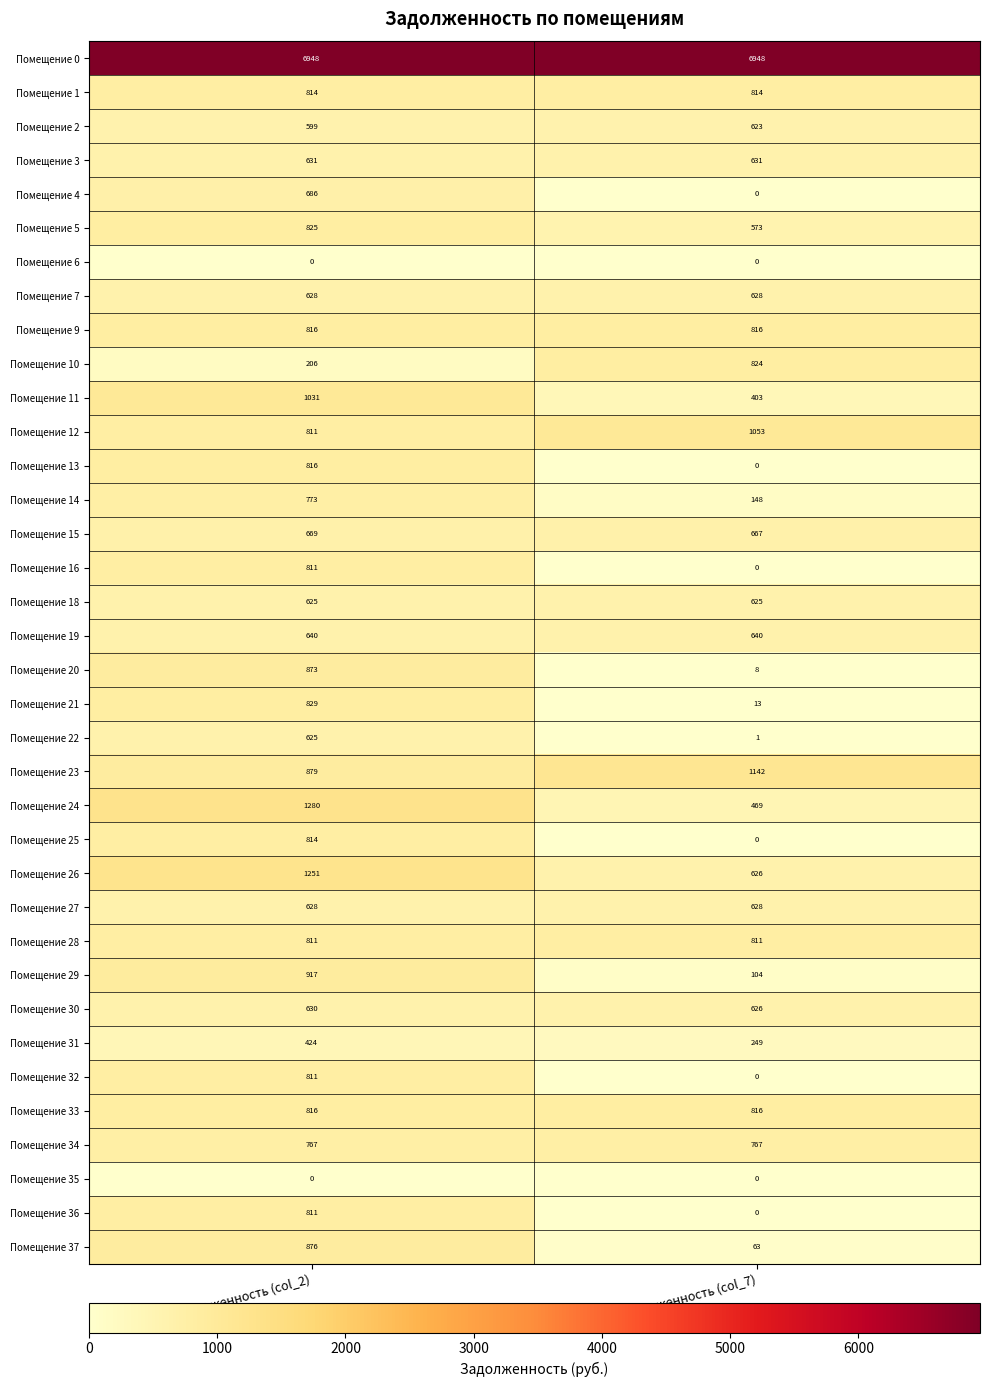

What is the greatest value displayed?

6948